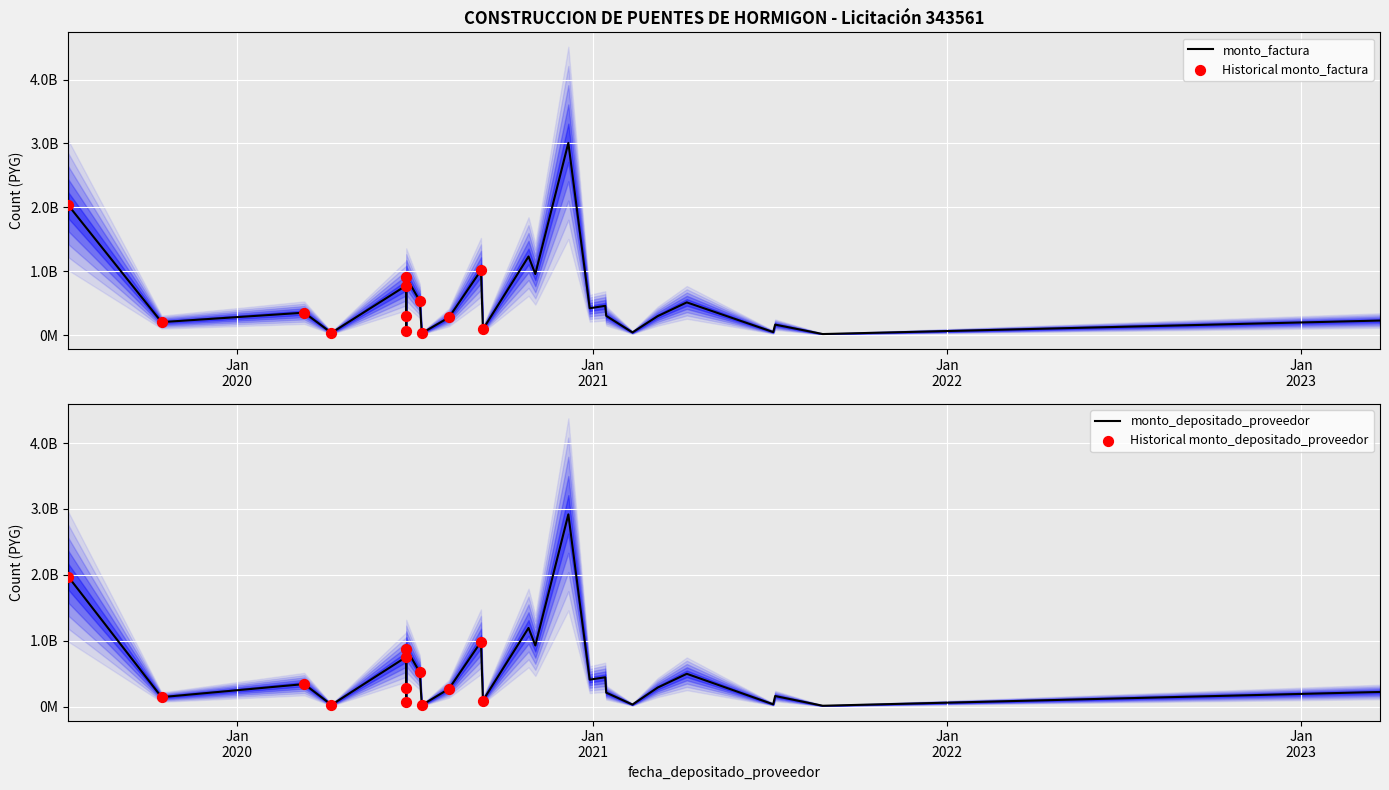

Is the value of monto_depositado_proveedor at 2020-09-10 greater than the value of monto_factura at 2020-04-07?

Yes